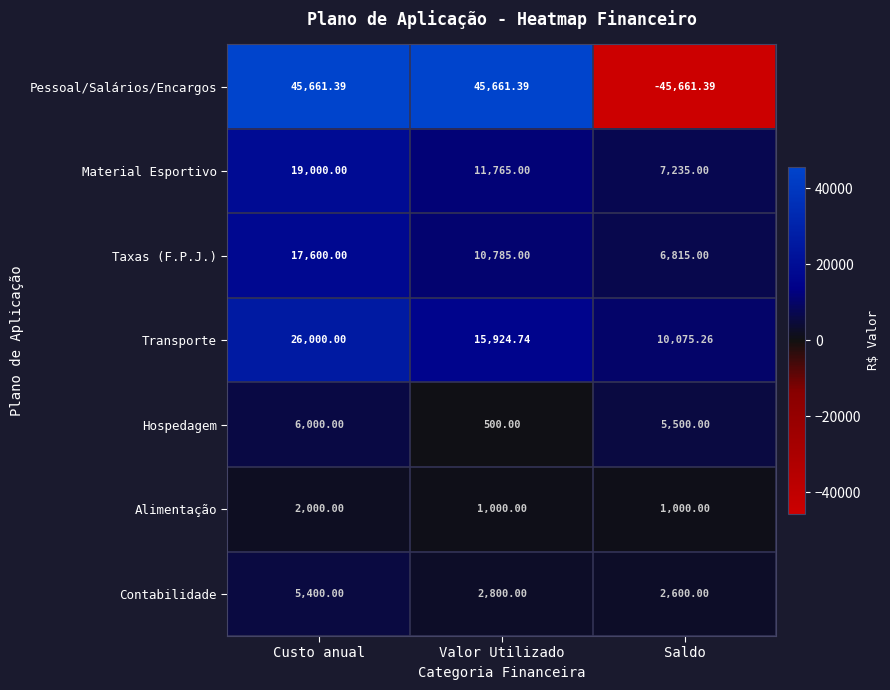

How many categories are shown in the chart?

3